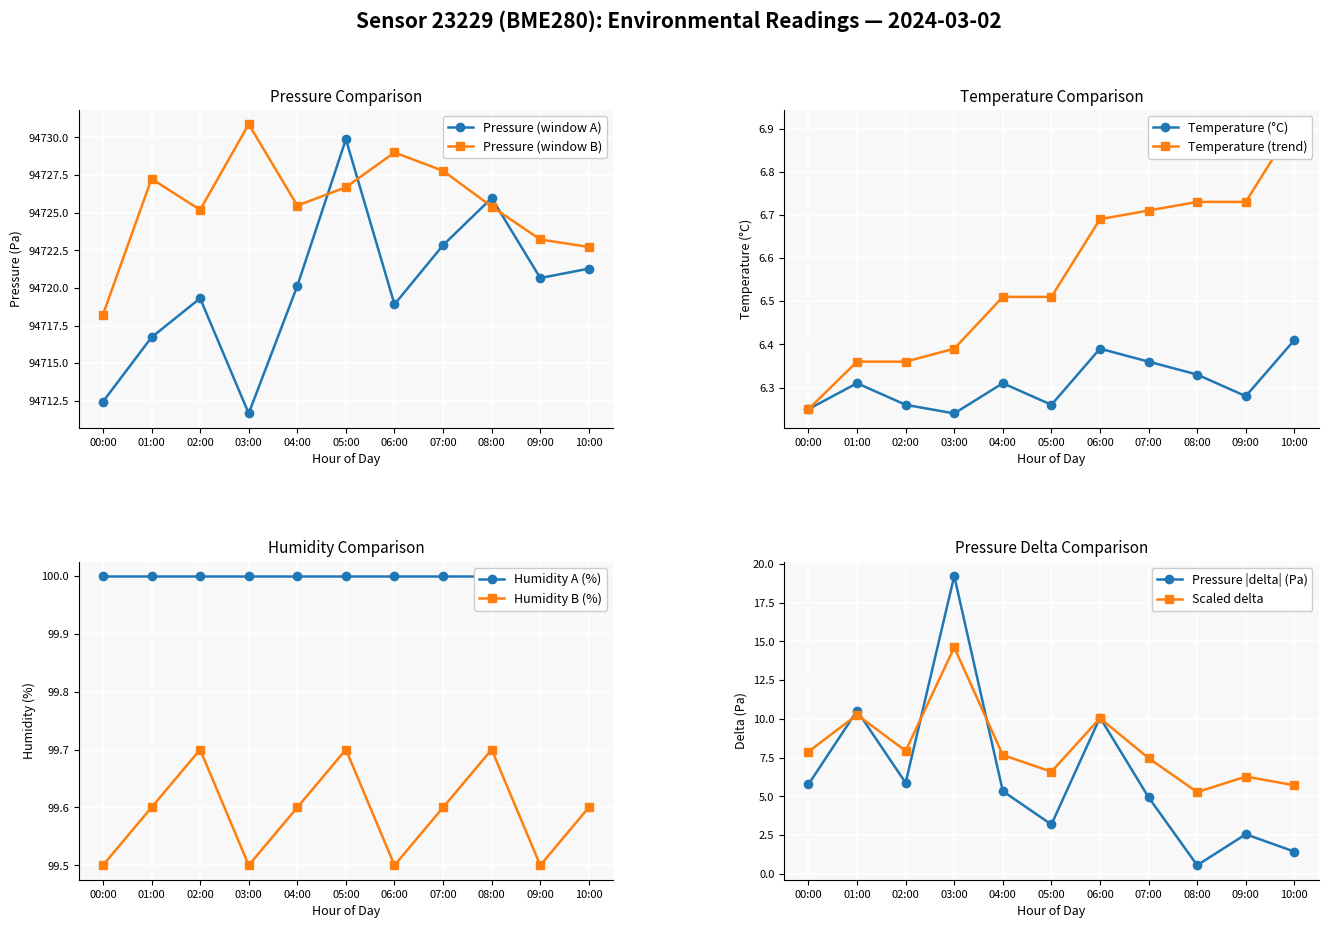

How many interior local peaks does the Pressure (window A) series have?

3